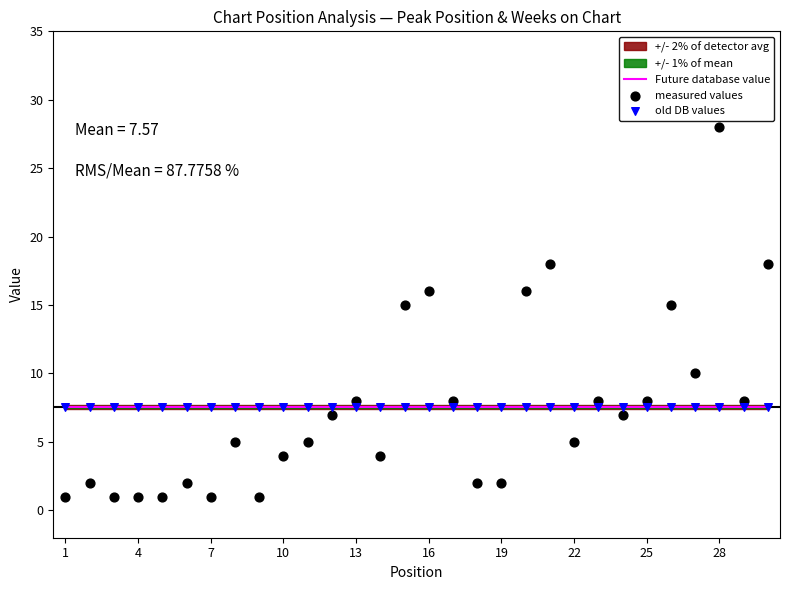

Which series has the widest spread of Y values?

measured values